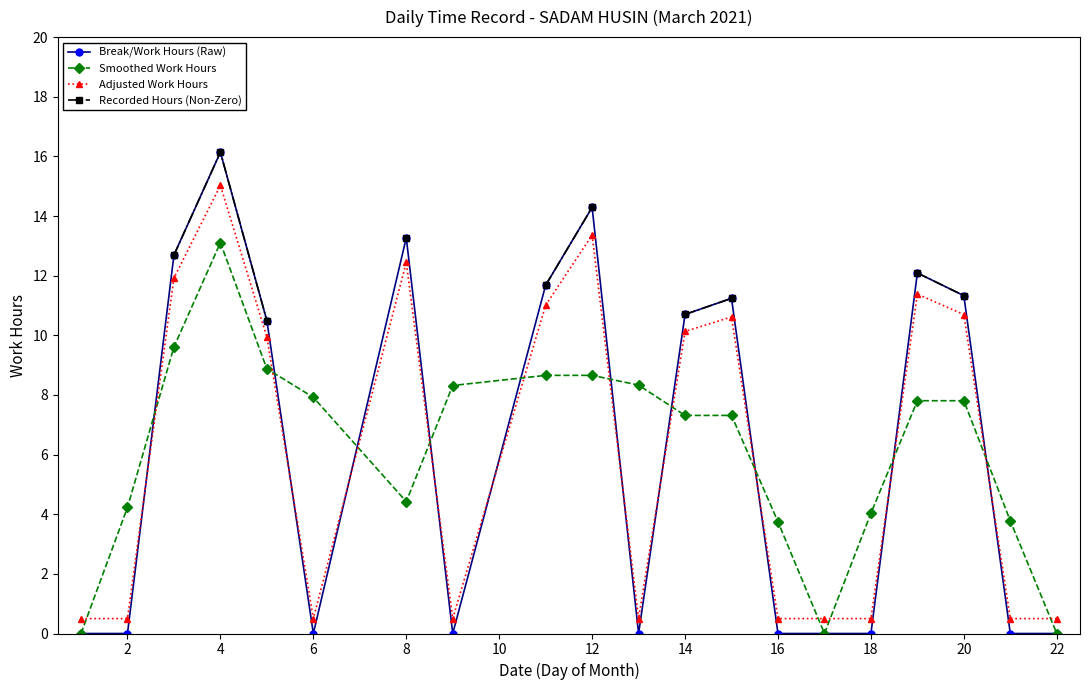

What is the highest value of the Smoothed Work Hours series?

13.1